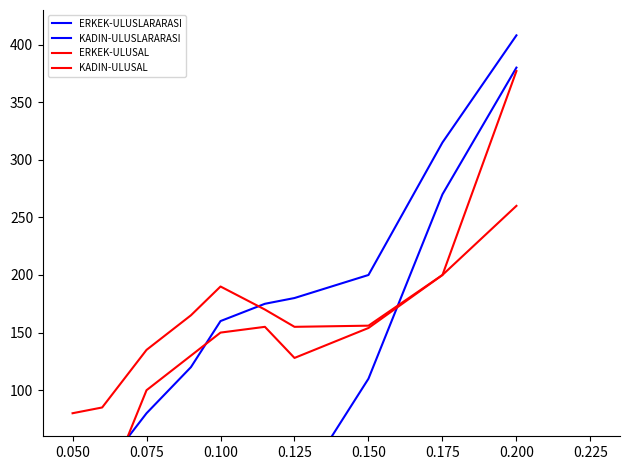

Which series changed the most between 0.175 and 0.200?

ERKEK-ULUSAL